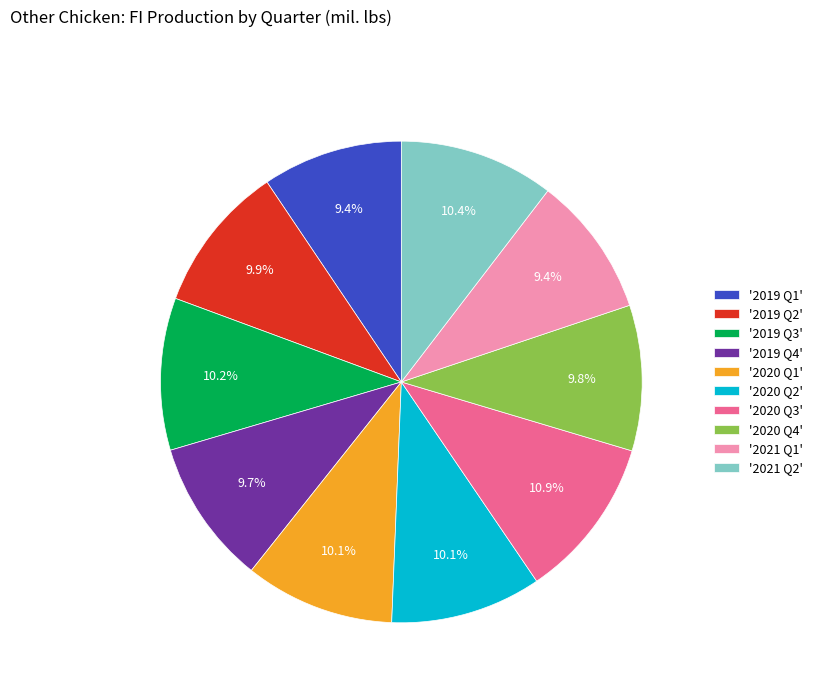

Do '2020 Q1' and '2019 Q3' together represent more than half of the pie?

No